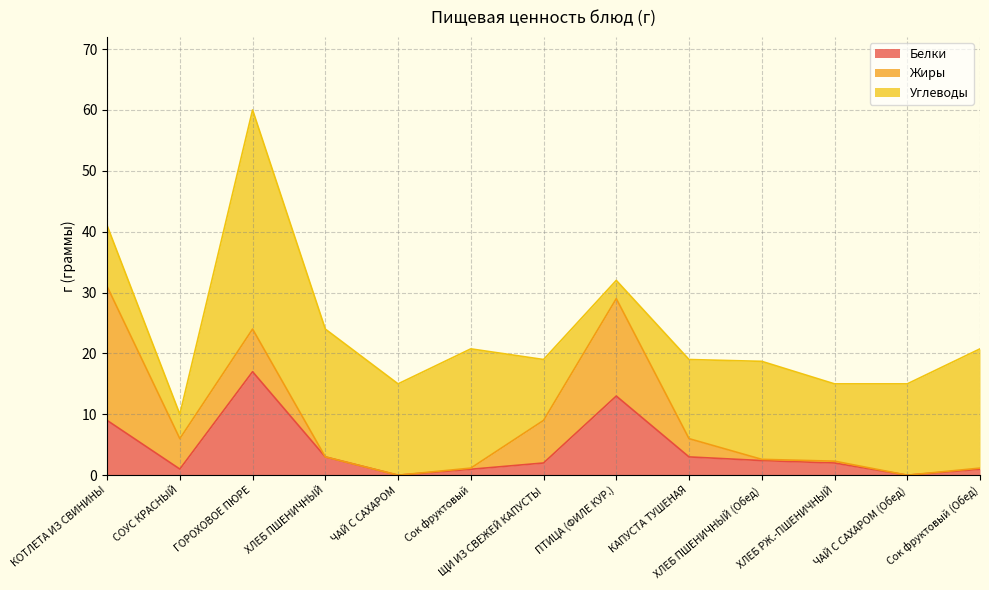

Reading left to right, list all the values displayed in this chart.

Белки: КОТЛЕТА ИЗ СВИНИНЫ=9.0	СОУС КРАСНЫЙ=1.0	ГОРОХОВОЕ ПЮРЕ=17.0	ХЛЕБ ПШЕНИЧНЫЙ=3.0	ЧАЙ С САХАРОМ=0.0	Сок фруктовый=1.0	ЩИ ИЗ СВЕЖЕЙ КАПУСТЫ=2.0	ПТИЦА (ФИЛЕ КУР.)=13.0	КАПУСТА ТУШЕНАЯ=3.0	ХЛЕБ ПШЕНИЧНЫЙ (Обед)=2.4	ХЛЕБ РЖ.-ПШЕНИЧНЫЙ=2.0	ЧАЙ С САХАРОМ (Обед)=0.0	Сок фруктовый (Обед)=1.0
Жиры: КОТЛЕТА ИЗ СВИНИНЫ=22.0	СОУС КРАСНЫЙ=5.0	ГОРОХОВОЕ ПЮРЕ=7.0	ХЛЕБ ПШЕНИЧНЫЙ=0.0	ЧАЙ С САХАРОМ=0.0	Сок фруктовый=0.2	ЩИ ИЗ СВЕЖЕЙ КАПУСТЫ=7.0	ПТИЦА (ФИЛЕ КУР.)=16.0	КАПУСТА ТУШЕНАЯ=3.0	ХЛЕБ ПШЕНИЧНЫЙ (Обед)=0.2	ХЛЕБ РЖ.-ПШЕНИЧНЫЙ=0.3	ЧАЙ С САХАРОМ (Обед)=0.0	Сок фруктовый (Обед)=0.2
Углеводы: КОТЛЕТА ИЗ СВИНИНЫ=10.0	СОУС КРАСНЫЙ=4.0	ГОРОХОВОЕ ПЮРЕ=36.0	ХЛЕБ ПШЕНИЧНЫЙ=21.0	ЧАЙ С САХАРОМ=15.0	Сок фруктовый=19.6	ЩИ ИЗ СВЕЖЕЙ КАПУСТЫ=10.0	ПТИЦА (ФИЛЕ КУР.)=3.0	КАПУСТА ТУШЕНАЯ=13.0	ХЛЕБ ПШЕНИЧНЫЙ (Обед)=16.1	ХЛЕБ РЖ.-ПШЕНИЧНЫЙ=12.7	ЧАЙ С САХАРОМ (Обед)=15.0	Сок фруктовый (Обед)=19.6